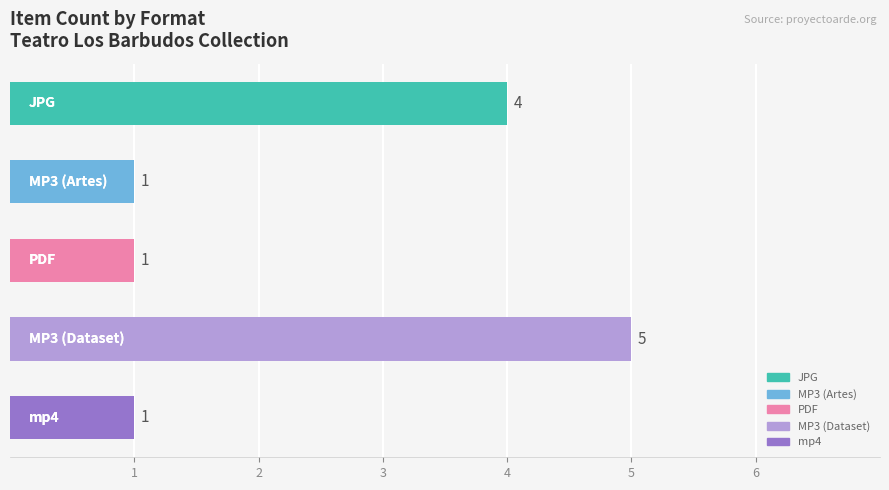

What is the difference between the maximum and minimum values?

4